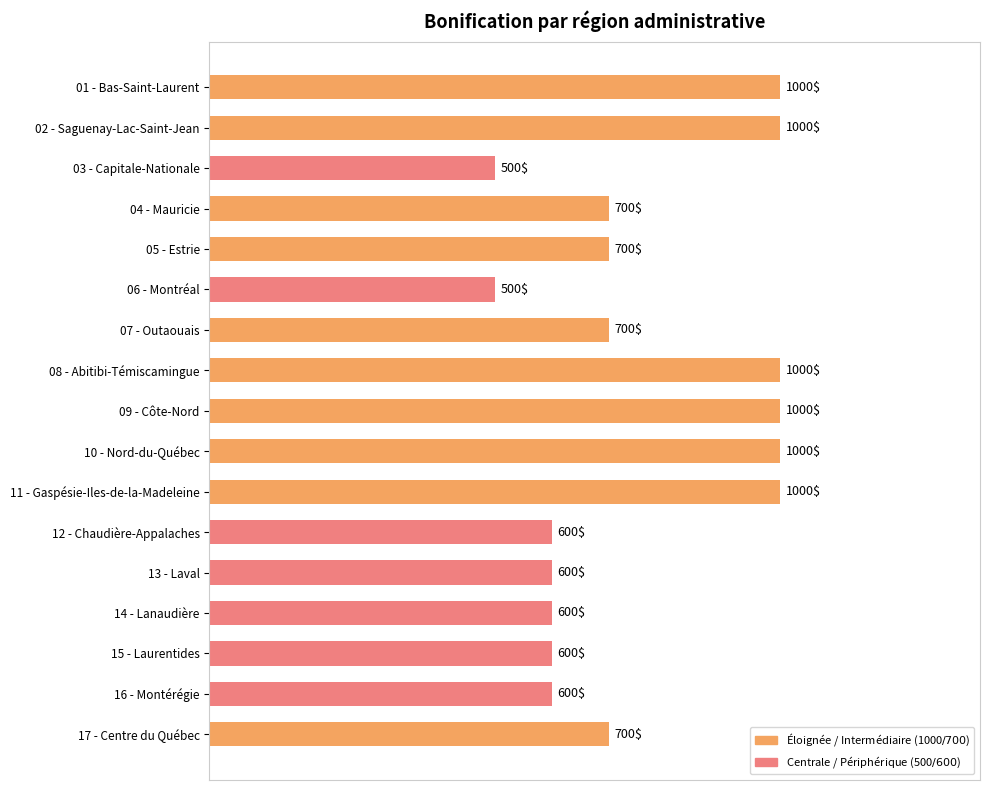

What is the ratio of the value at 04 - Mauricie to the value at 09 - Côte-Nord?

0.7